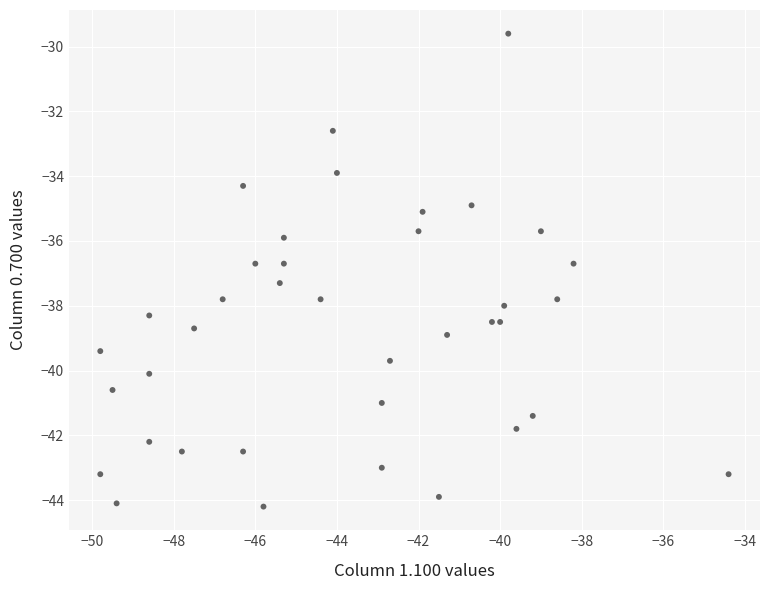

What is the range of Y values (max minus min)?

14.6